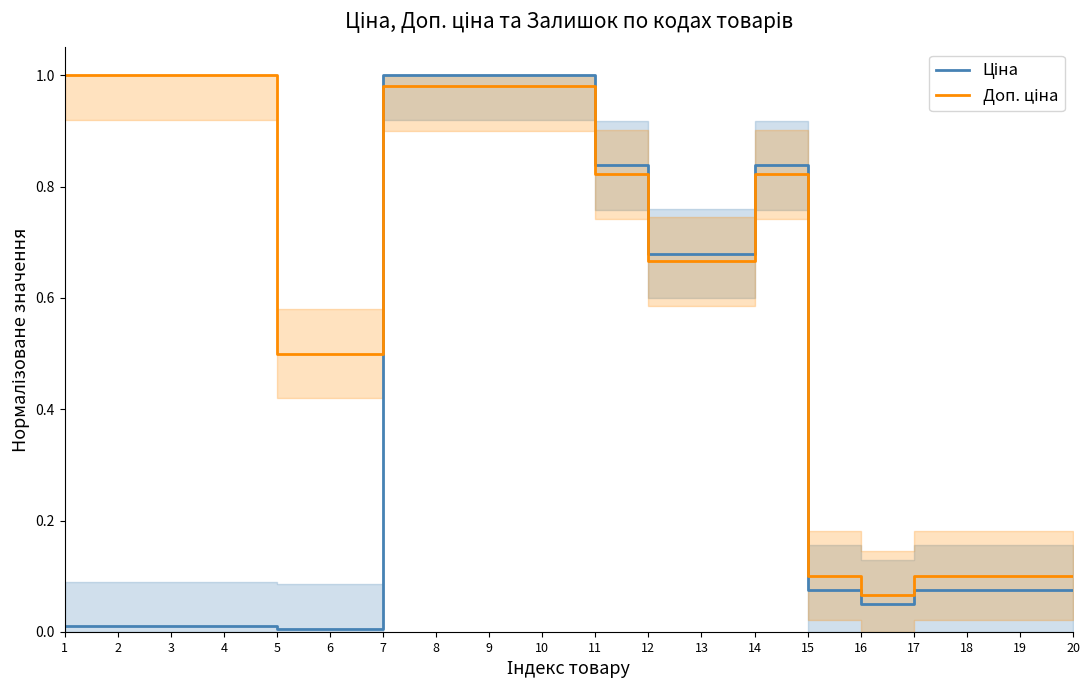

What is the difference between the maximum and minimum values in the Доп. ціна series?

0.9